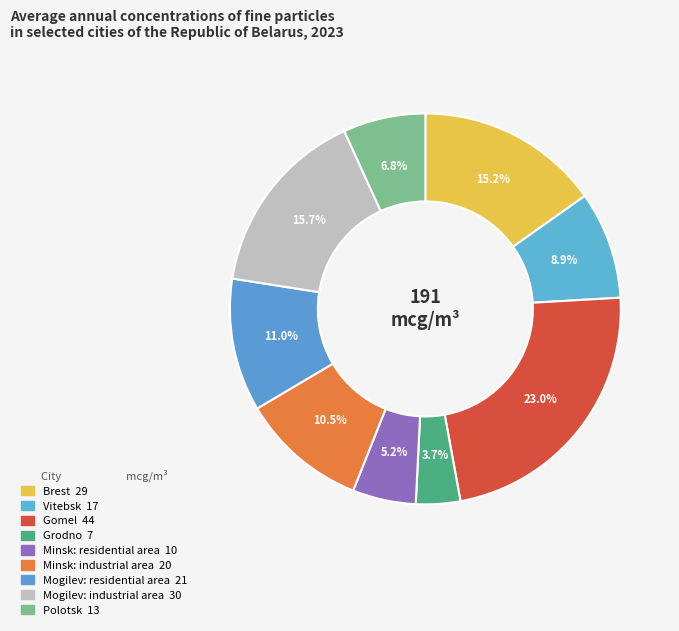

How many slices are in this pie chart?

9